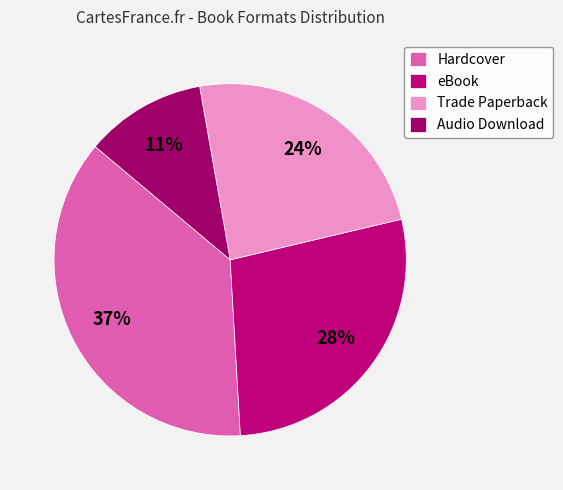

Which category has the biggest portion of the pie?

Hardcover